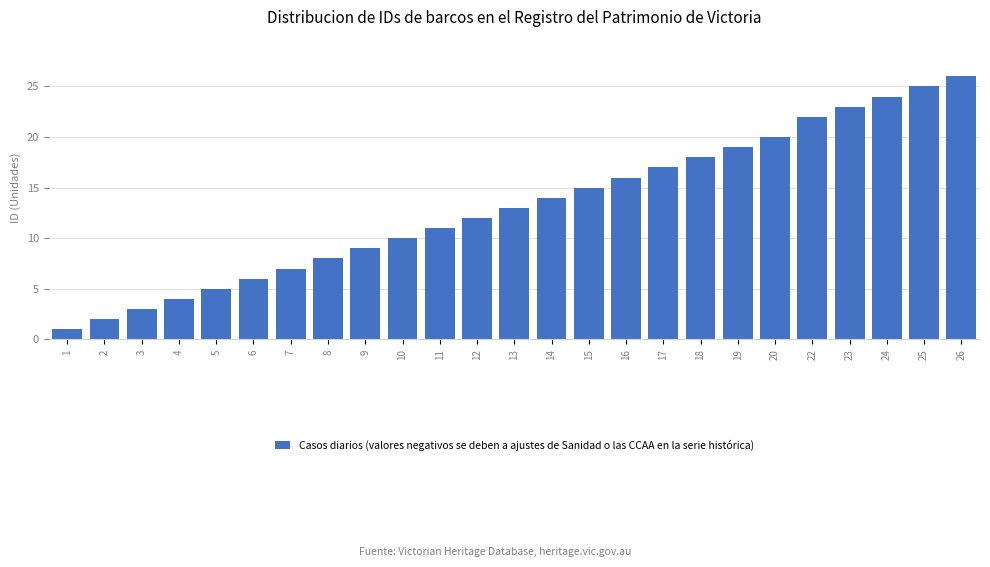

Reading right to left, list all the values displayed in this chart.

26	25	24	23	22	20	19	18	17	16	15	14	13	12	11	10	9	8	7	6	5	4	3	2	1